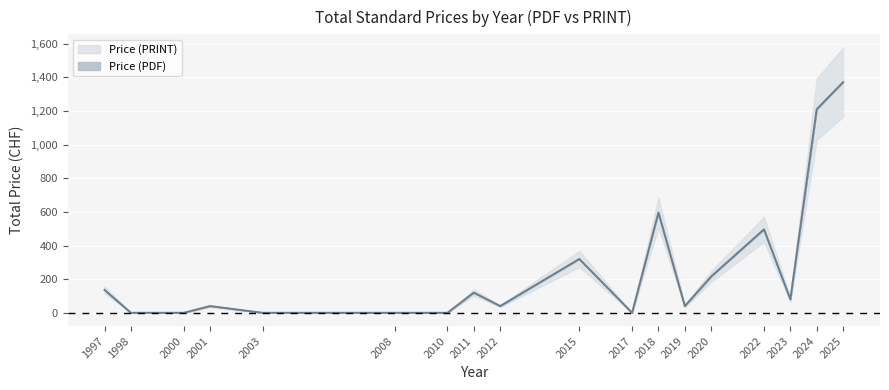

Where does the data first go above 80?

1997